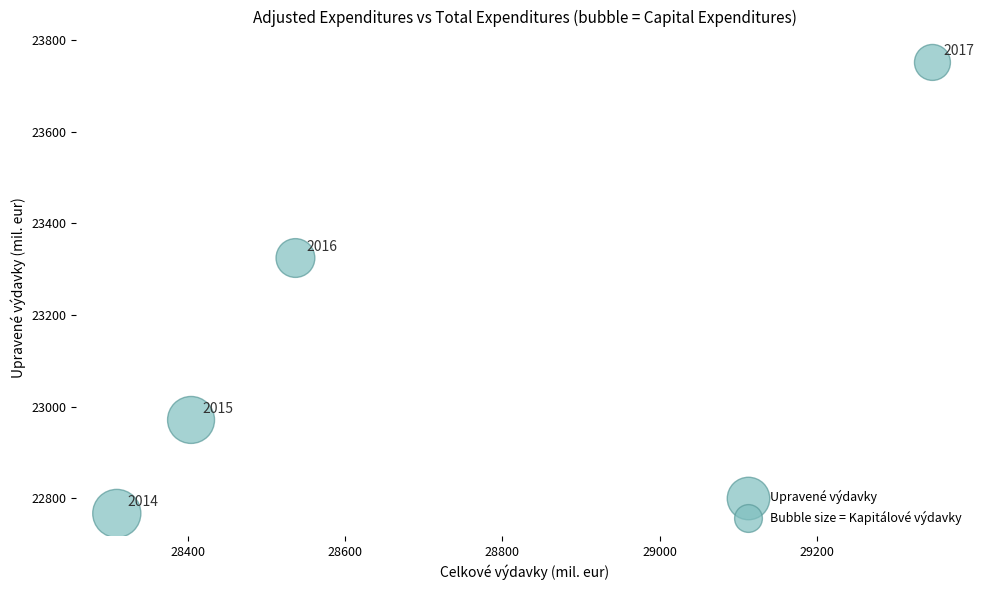

What Y value in the scatter plot is closest to 23258?

23324.2